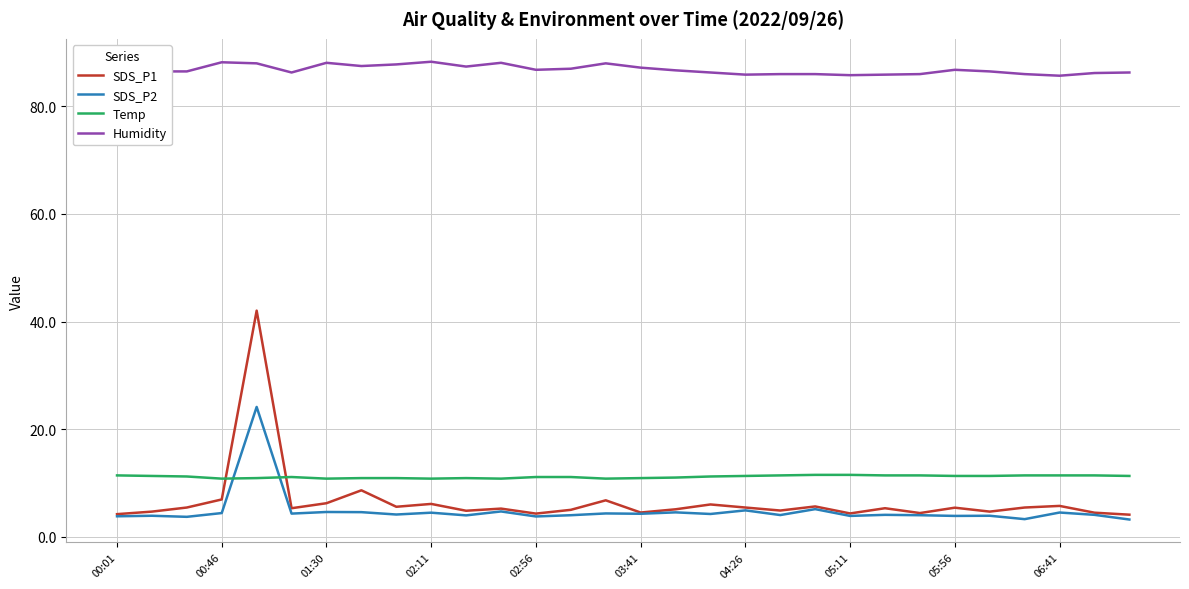

What is the highest value of the SDS_P1 series?

42.0